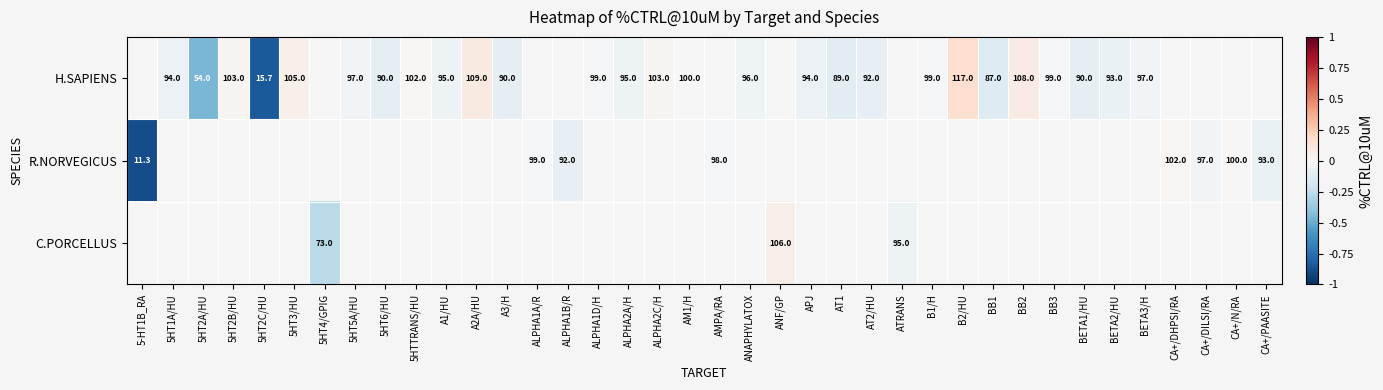

Is the value of H.SAPIENS at 5HT5A/HU greater than the value of R.NORVEGICUS at CA+/DHPSI/RA?

No